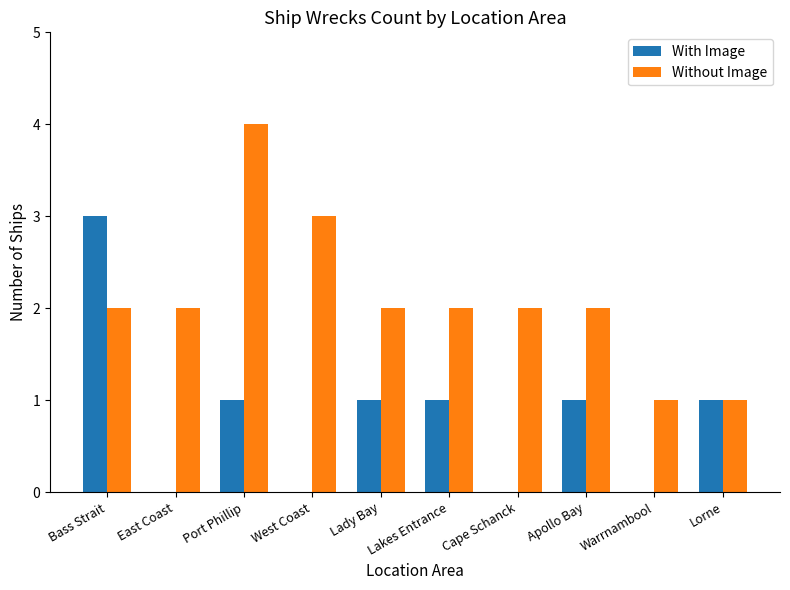

Which series changed the most between Apollo Bay and Lorne?

Without Image